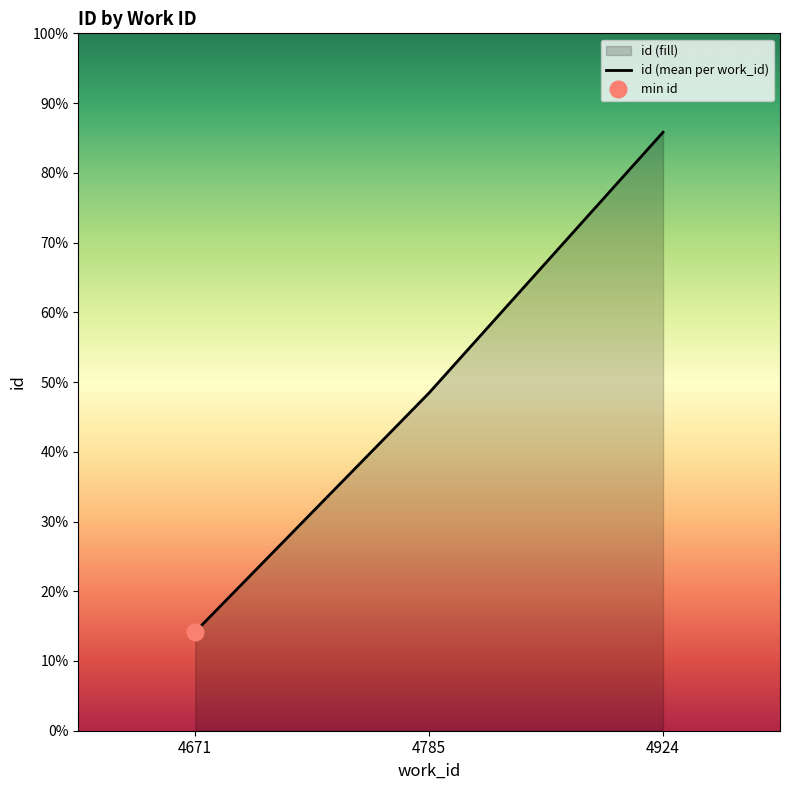

Which label corresponds to the smallest value in the chart?

4671